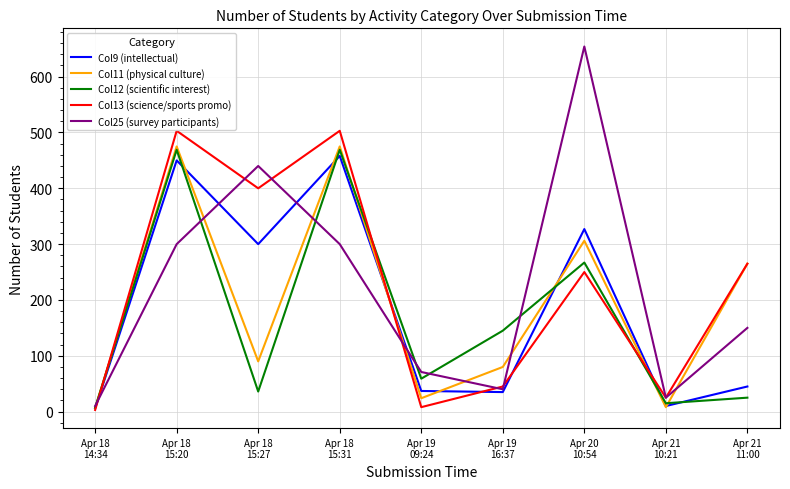

Where is the first local minimum for Col25 (survey participants)?

Apr 19
16:37